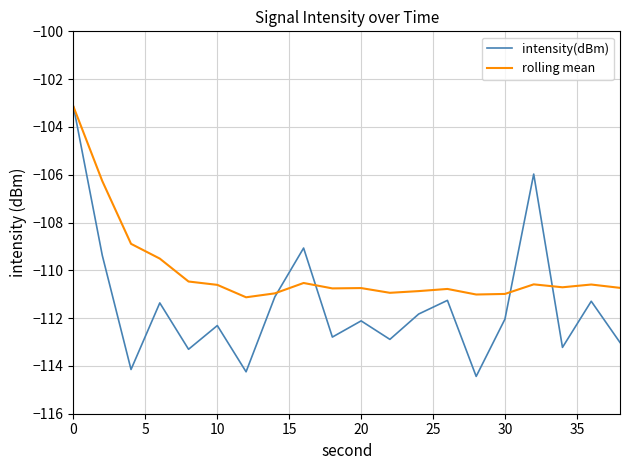

Which series has the widest spread of values?

intensity(dBm)